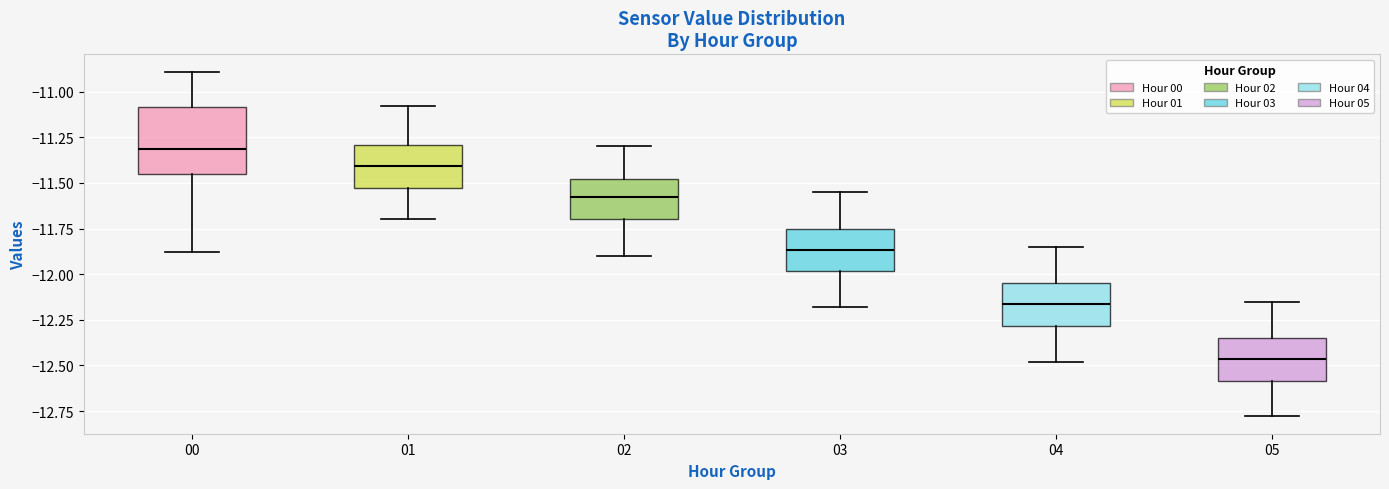

Which box has the lowest median line?

05